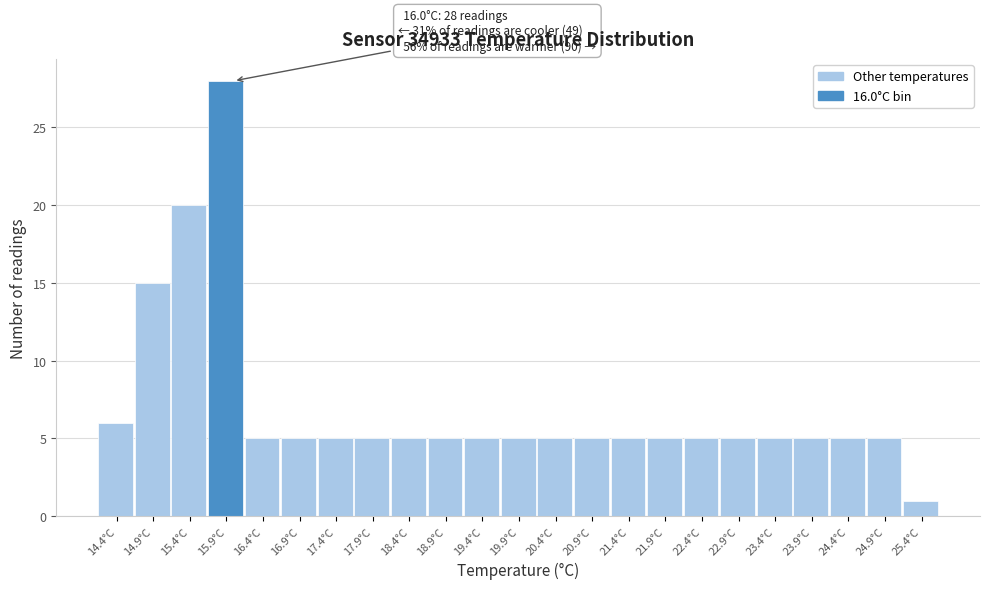

Reading left to right, extract all data points from this chart.

14.4°C=6	14.9°C=15	15.4°C=20	15.9°C=28	16.4°C=5	16.9°C=5	17.4°C=5	17.9°C=5	18.4°C=5	18.9°C=5	19.4°C=5	19.9°C=5	20.4°C=5	20.9°C=5	21.4°C=5	21.9°C=5	22.4°C=5	22.9°C=5	23.4°C=5	23.9°C=5	24.4°C=5	24.9°C=5	25.4°C=1